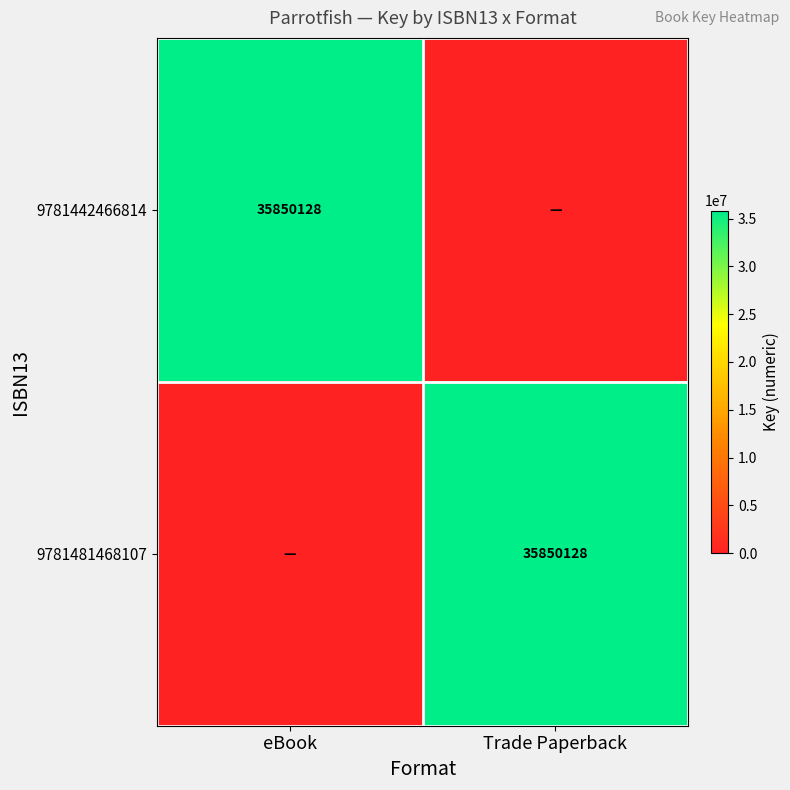

The 9781481468107 series shows 35850128 at Trade Paperback. True or false?

True